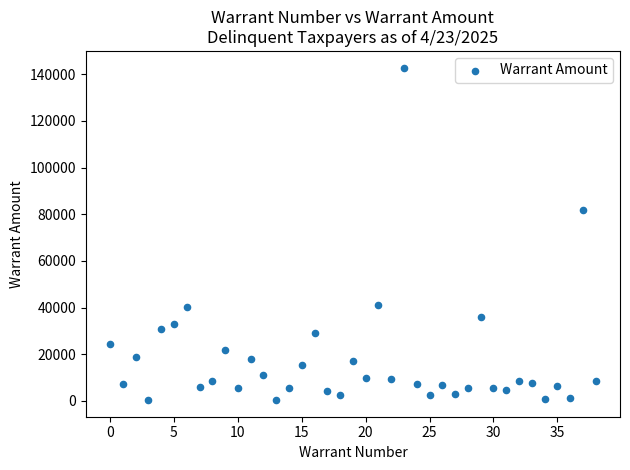

What Y value in the scatter plot is closest to 71633?

81729.3